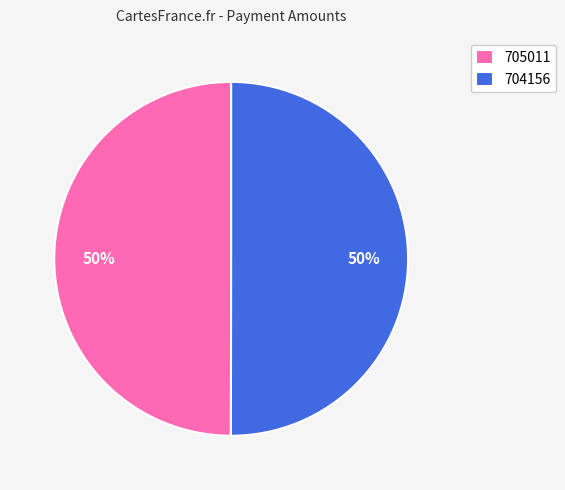

The 704156 slice represents 50% of the pie. True or false?

True